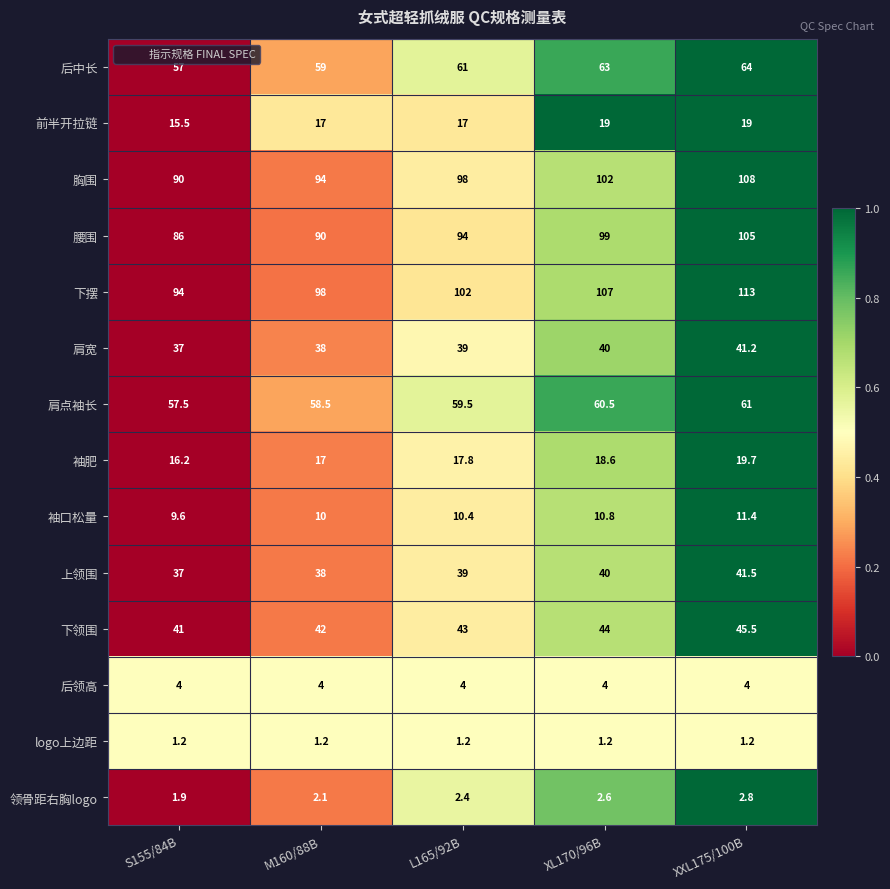

What is the difference between the 下摆 values at XXL175/100B and S155/84B?

19.0